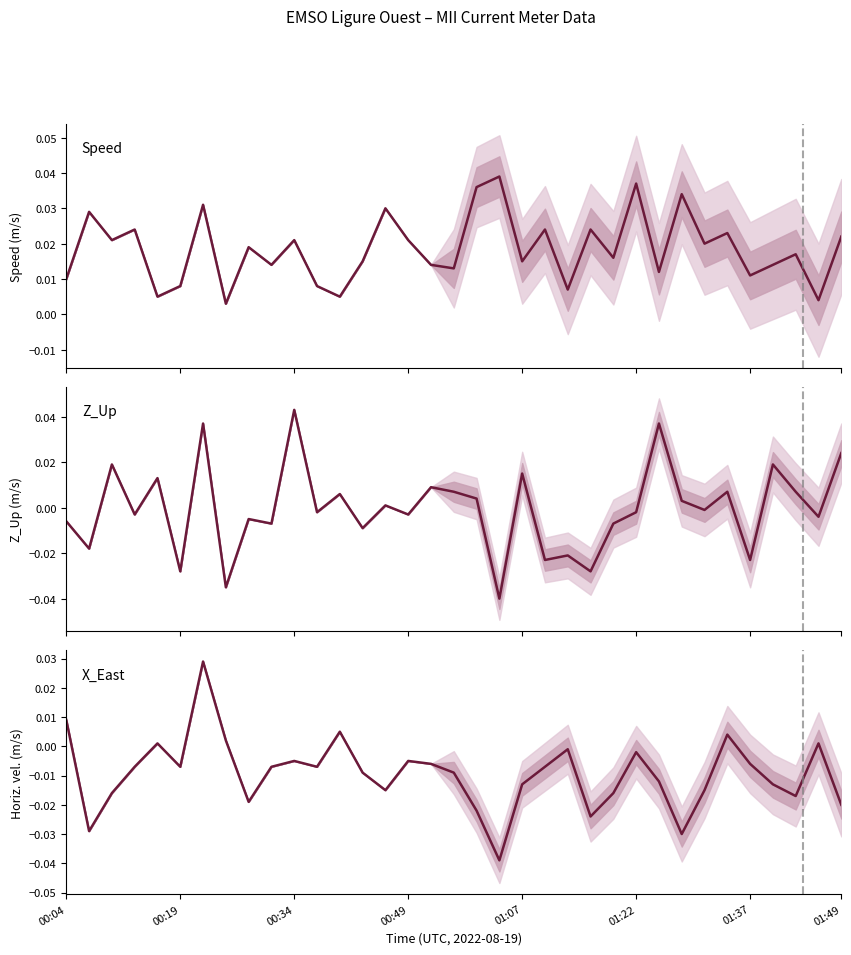

True or false: X_East has more than 1 points higher than both neighbors.

True